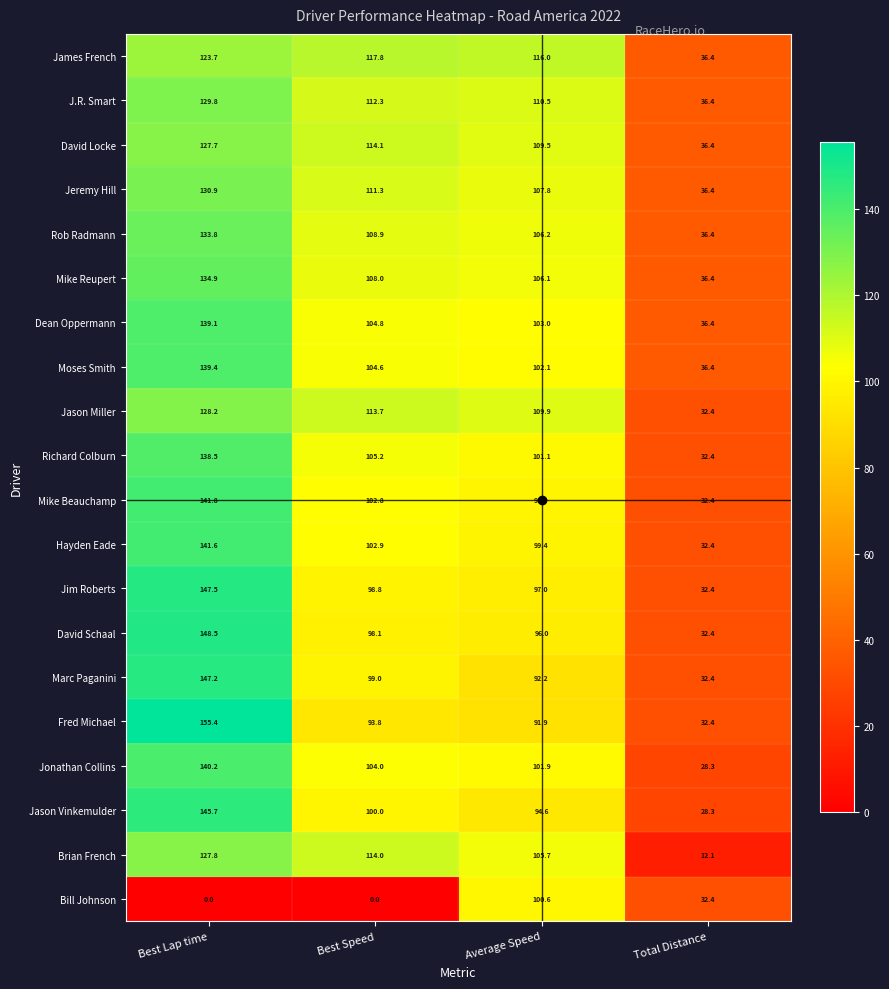

The value of Jonathan Collins at Total Distance is 42.6. True or false?

False